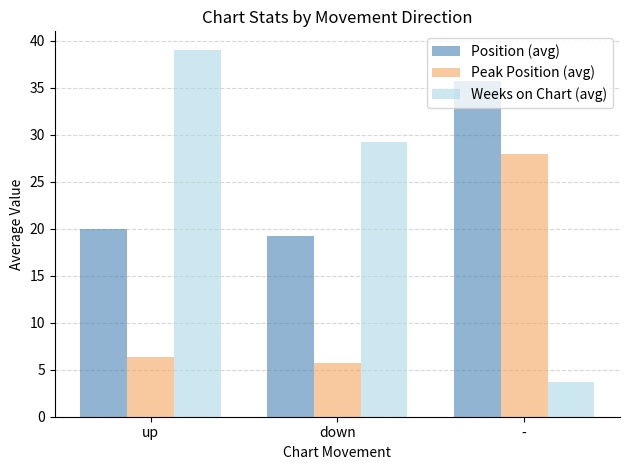

The value of Weeks on Chart (avg) at up is 39.0. True or false?

True